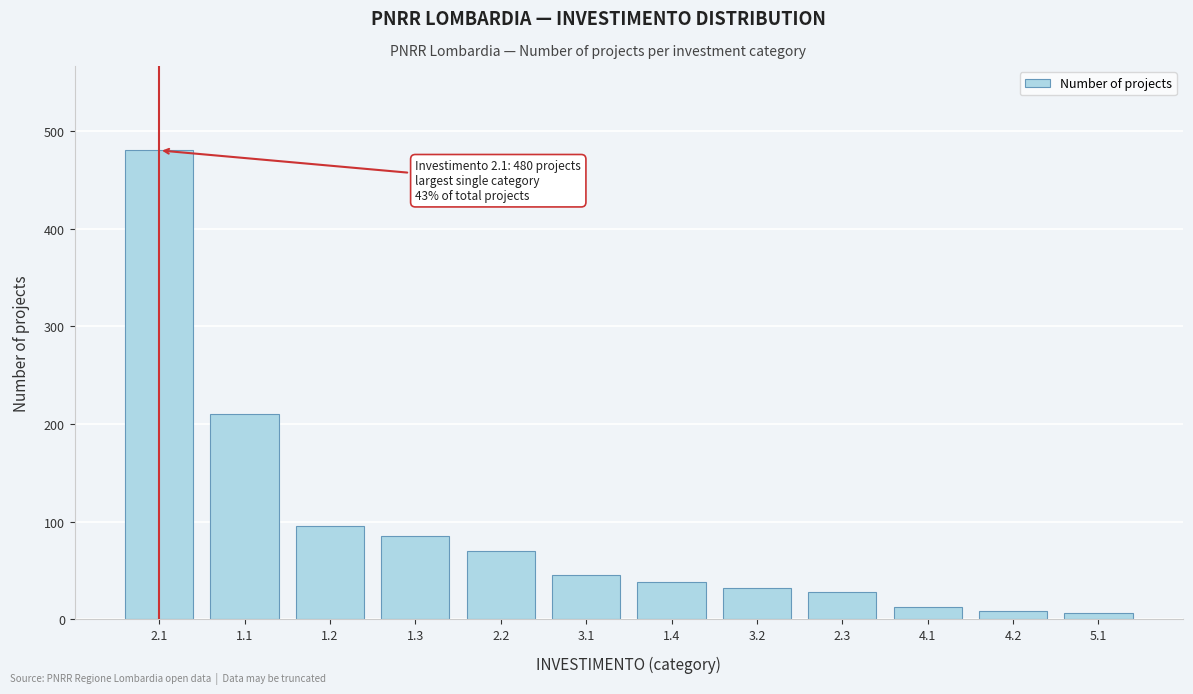

What is the maximum value shown in the chart?

480